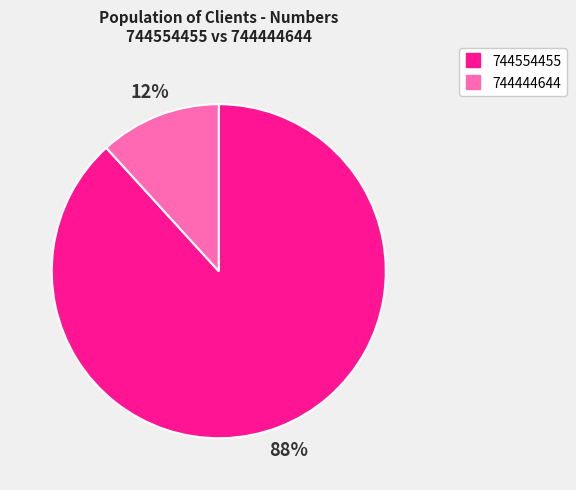

Rank the categories by value from lowest to highest.

744444644, 744554455